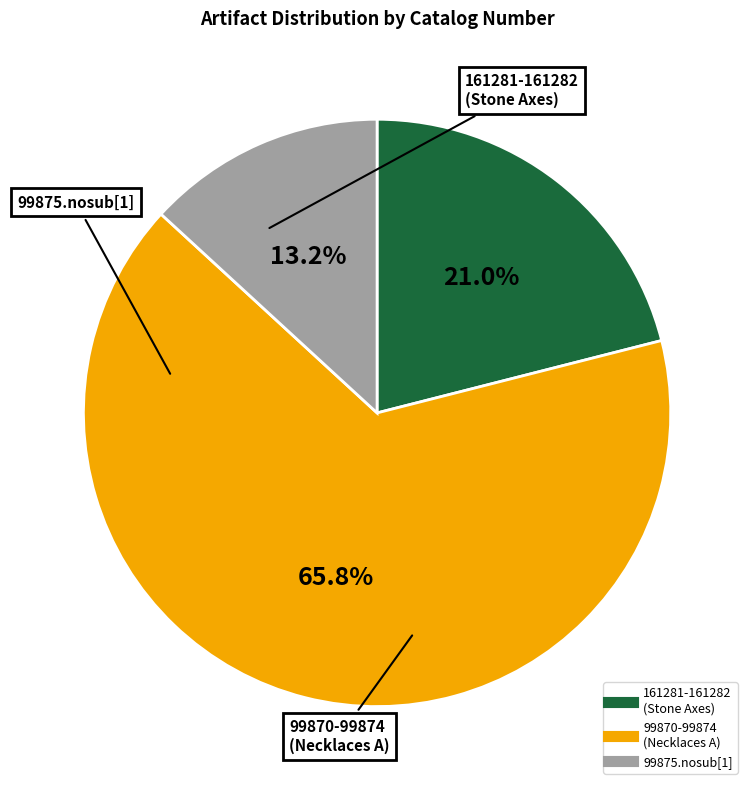

To the nearest percent, what is the difference between the largest and smallest slice percentages?

53%